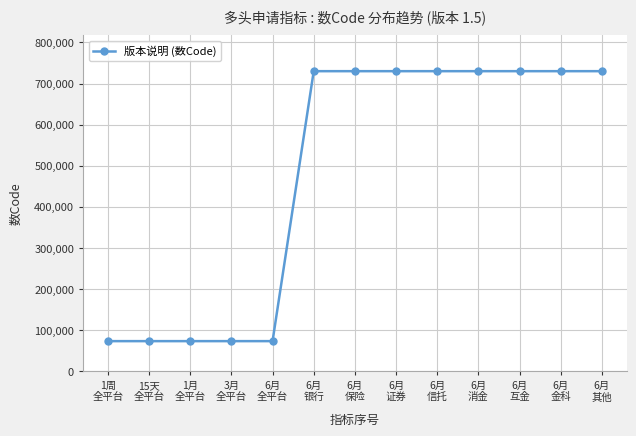

What is the minimum value shown in the chart?

73001